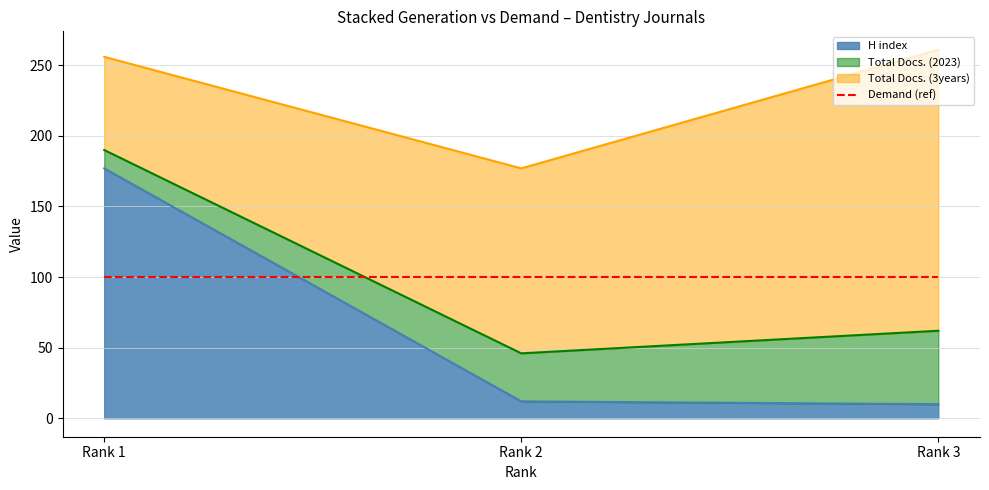

What is the minimum value shown in the chart?

10